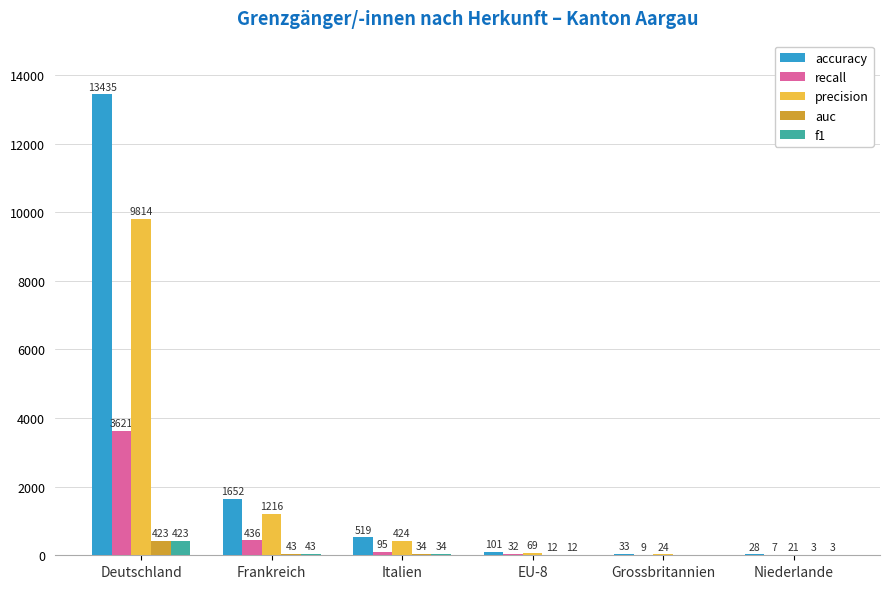

What is the spread (max minus min) of values at Grossbritannien?

33